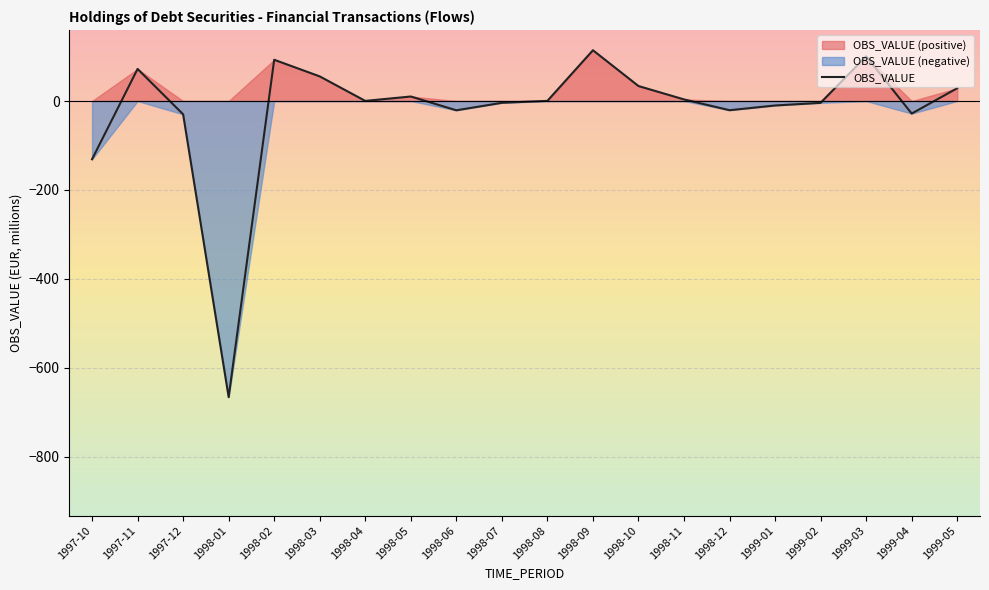

Reading right to left, list all the values displayed in this chart.

28.8	-28.2	100.6	-4.1	-10.0	-20.7	3.6	33.7	114.2	0.3	-4.0	-20.9	10.2	0.3	55.4	92.8	-666.2	-29.9	72.2	-131.0